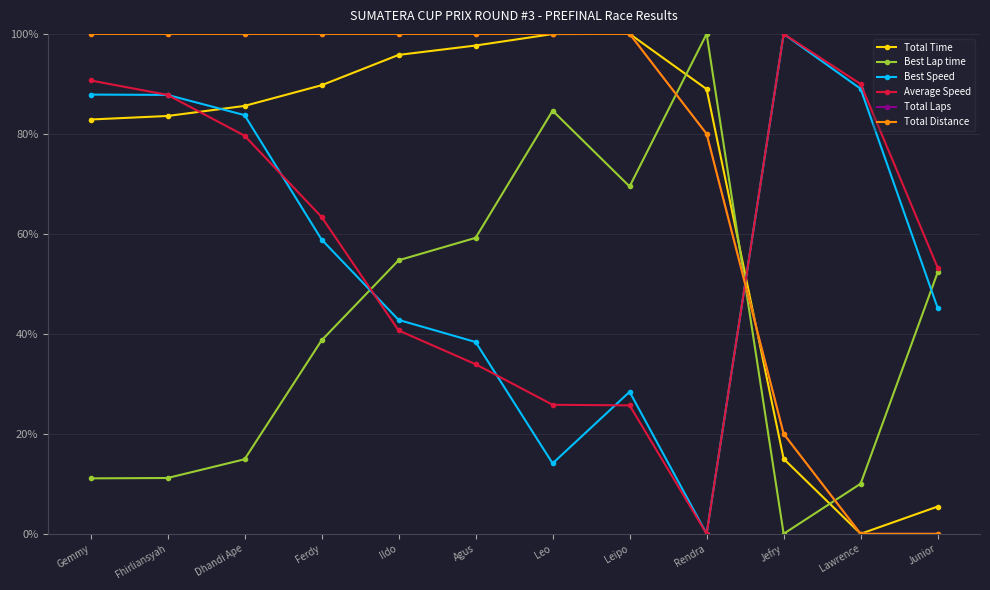

Which has a higher value, Leo or Fhirliansyah?

Leo